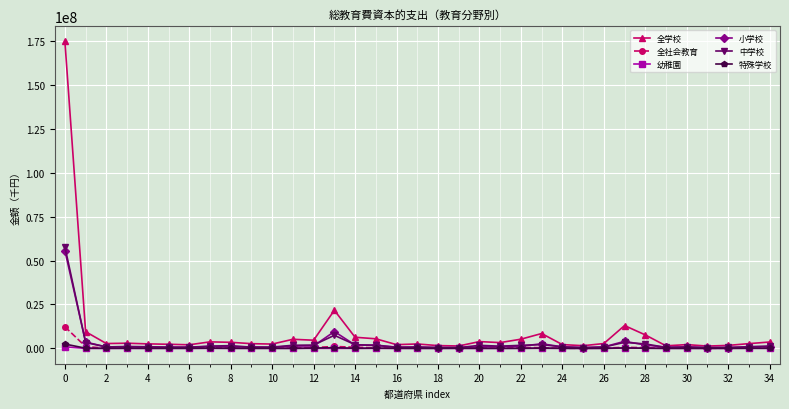

What are all the series names shown in the legend?

全学校, 全社会教育, 幼稚園, 小学校, 中学校, 特殊学校